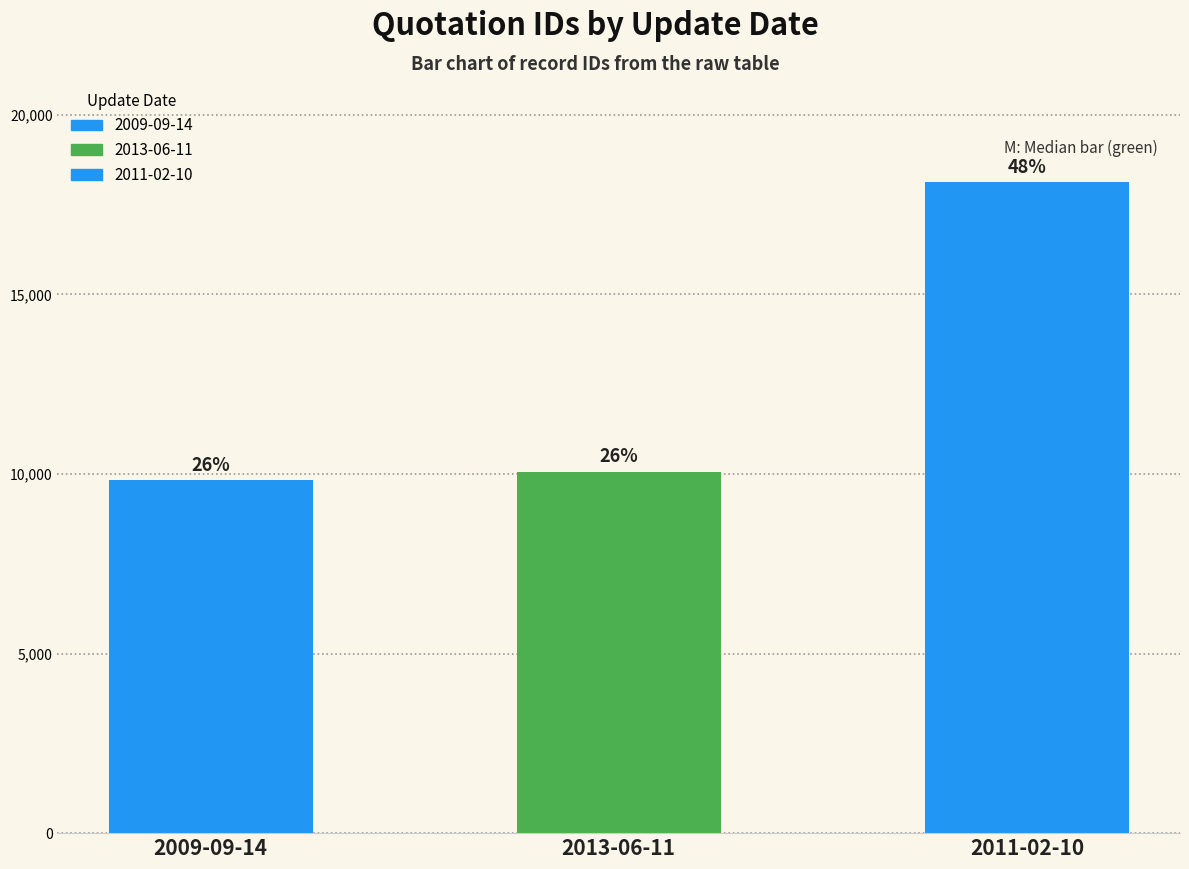

Which category has the lowest value across all series?

2009-09-14